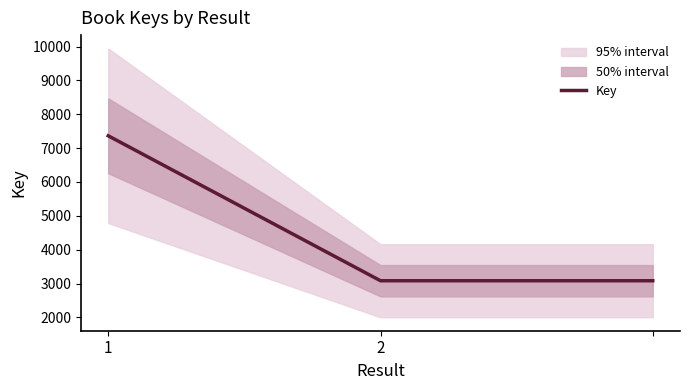

What is the change in value from 1 to 2?

-4280